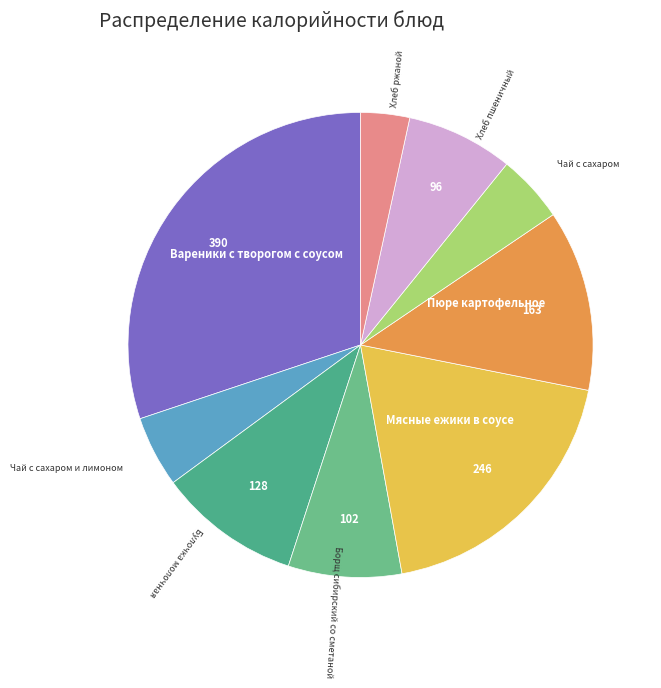

Does any single category account for the majority?

No